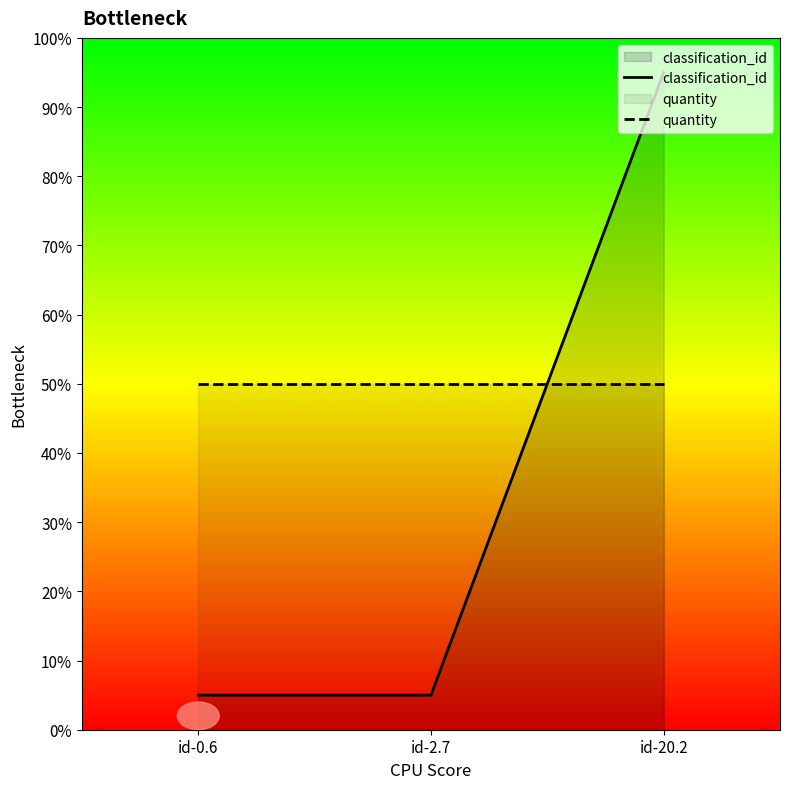

Rank the series by their maximum value, from highest to lowest.

classification_id, quantity